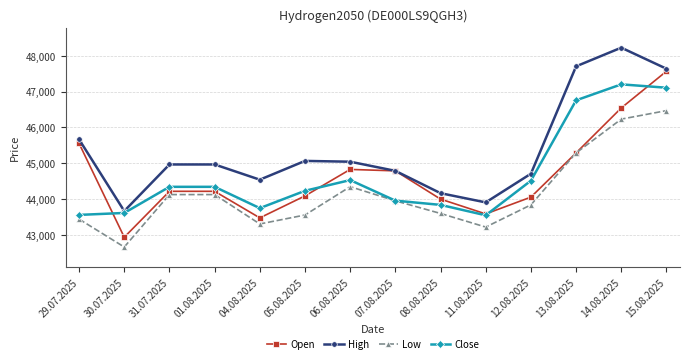

The Low series shows 16903 at 06.08.2025. True or false?

False